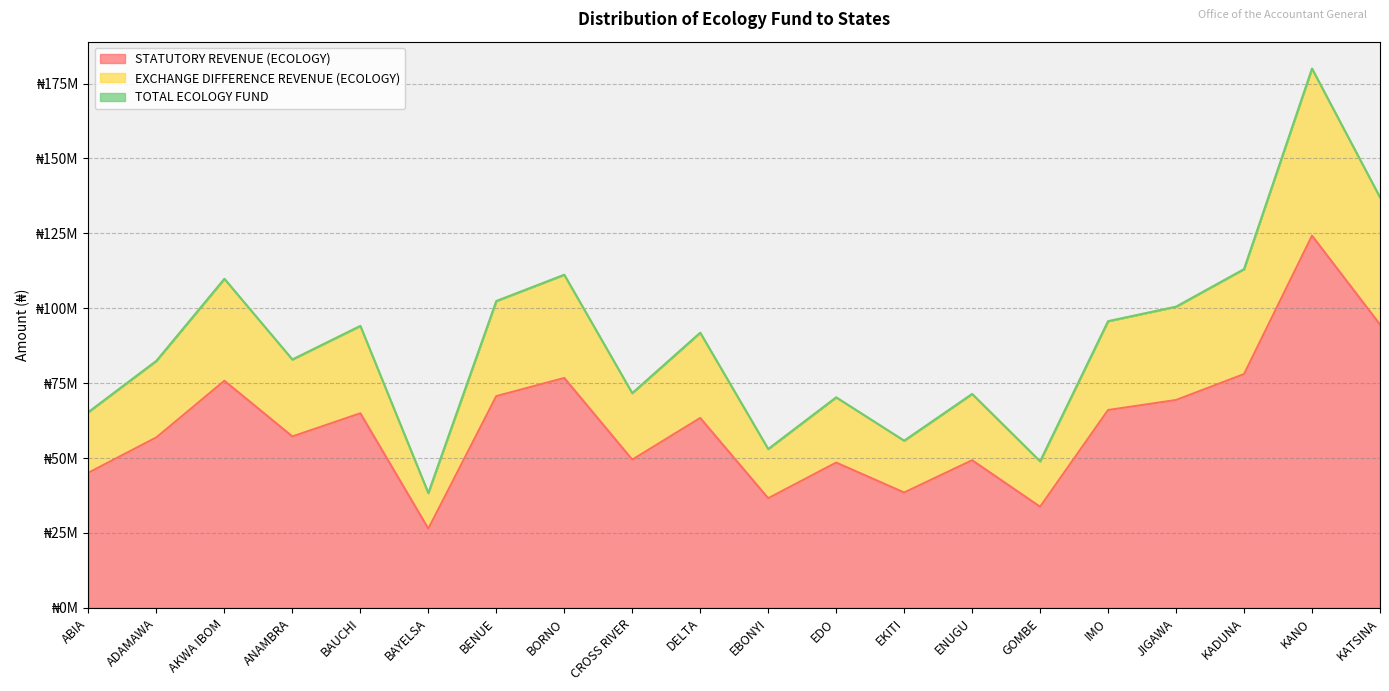

At which category is the sum across all series the highest?

KANO